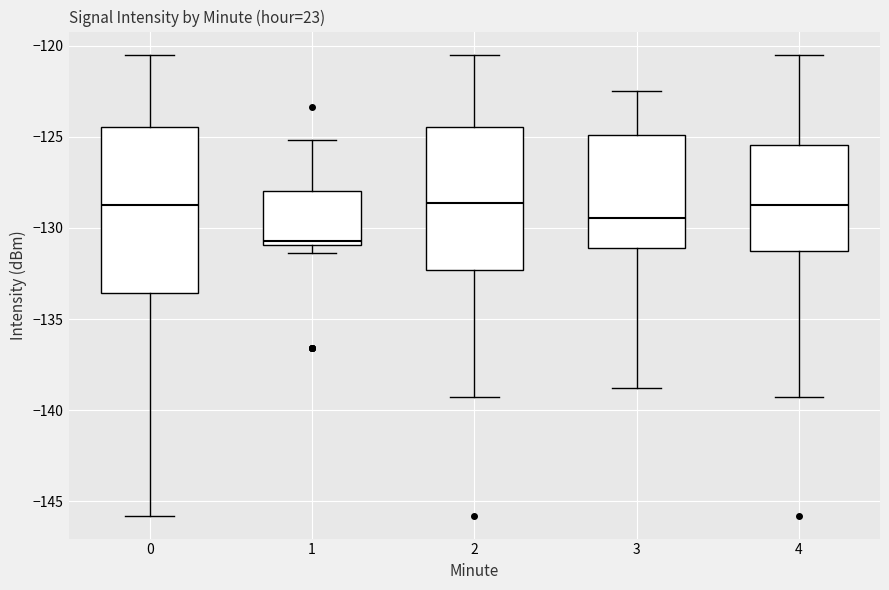

Reading left to right, read every box against the y-axis: the position of its median line, the range the box covers, and the ends of its whiskers. The values are not printed on the chart, so give them approximately, as read against the axis.

0: median -129.0, box -133.5 to -124.5, whiskers -146.0 to -120.5
1: median -130.5, box -131.0 to -128.0, whiskers -131.5 to -125.0
2: median -128.5, box -132.5 to -124.5, whiskers -139.5 to -120.5
3: median -129.5, box -131.0 to -125.0, whiskers -139.0 to -122.5
4: median -129.0, box -131.5 to -125.5, whiskers -139.5 to -120.5